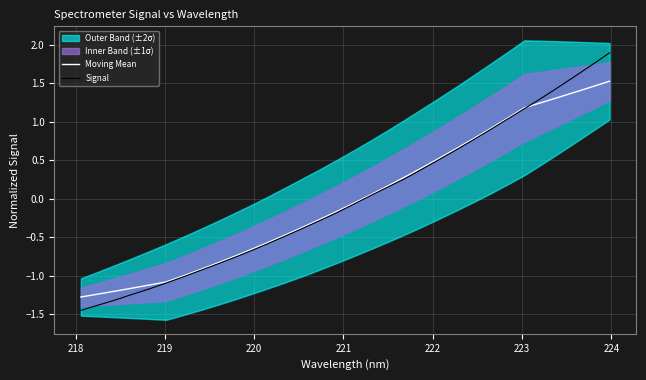

At how many categories does at least one series exceed -1?

26